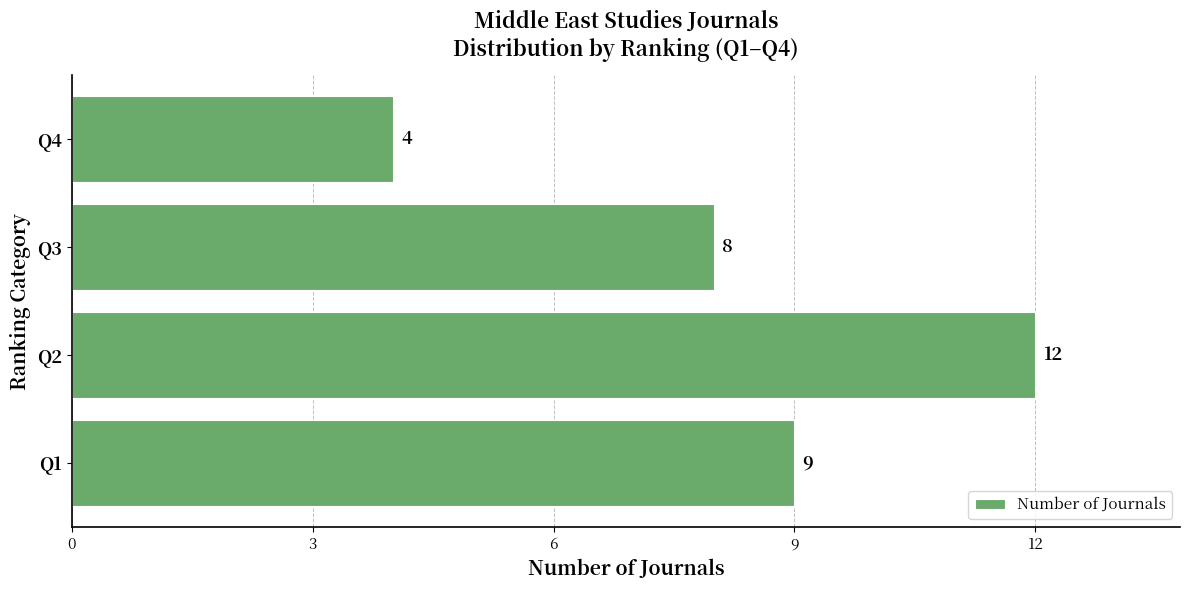

Rank the categories by value from highest to lowest.

Q2, Q1, Q3, Q4